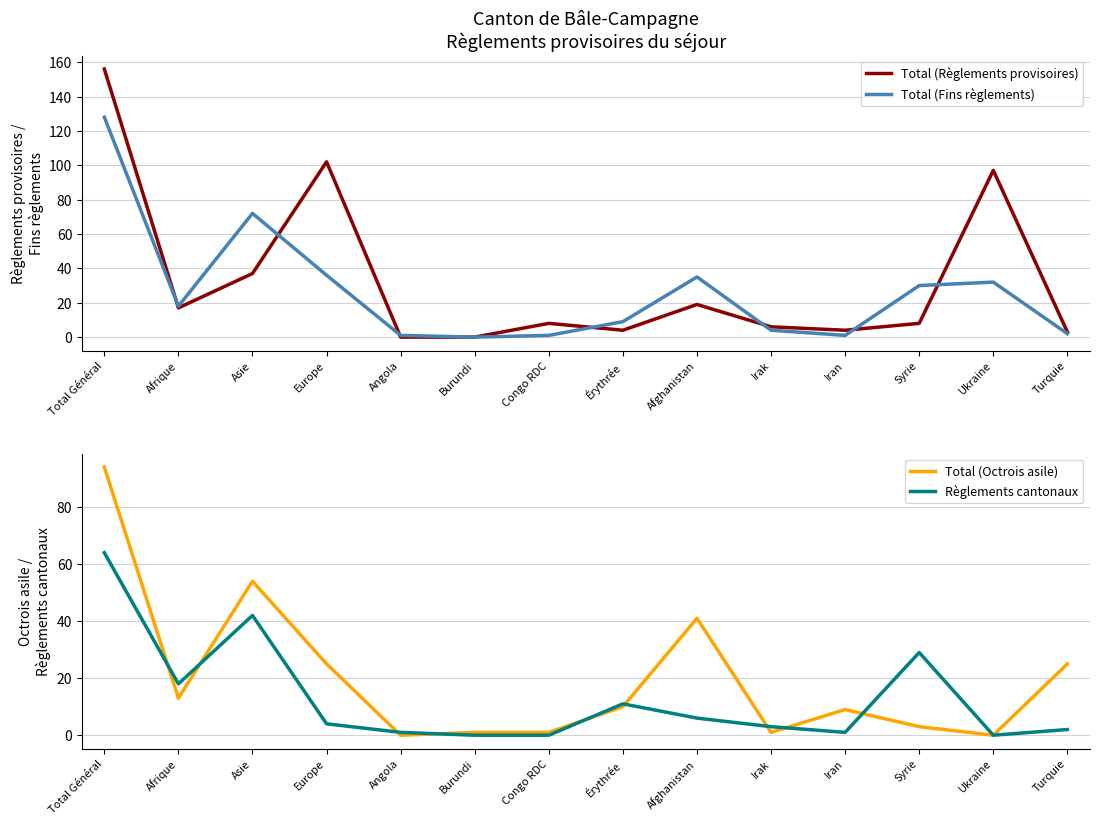

At which category does the chart reach its minimum across all series?

Angola